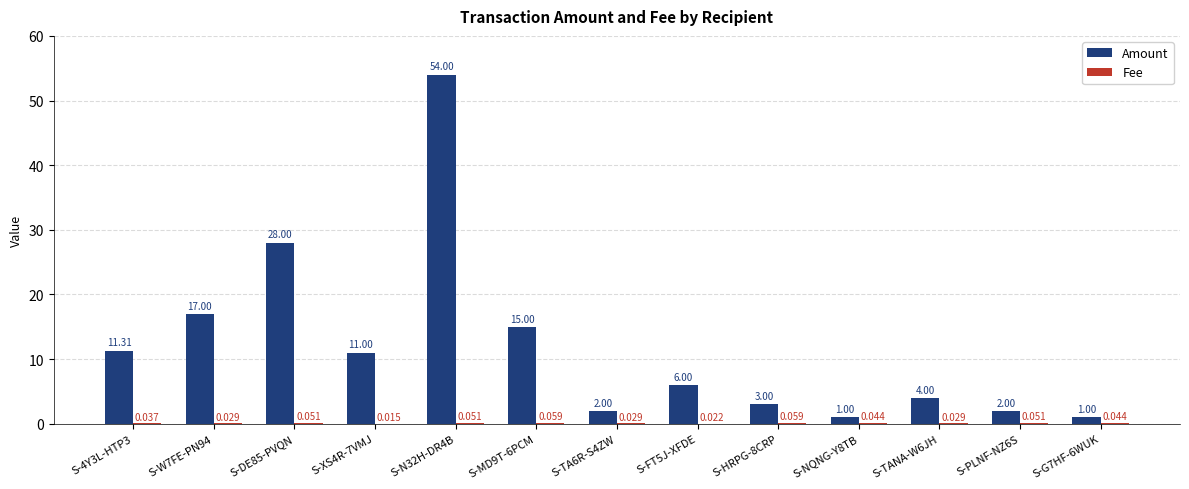

Does the chart contain stacked bars?

No